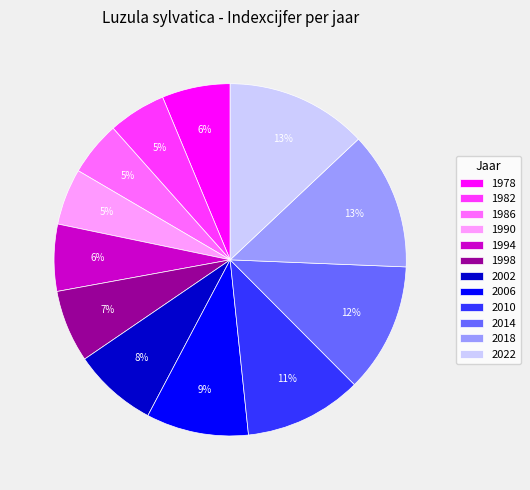

Is 1998 the majority of the pie?

No